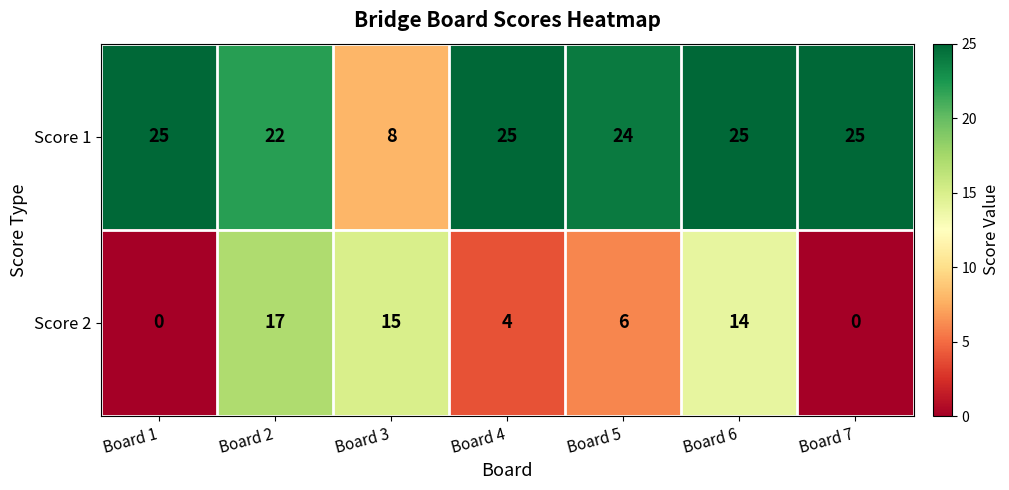

What is the difference between the Score 2 values at Board 7 and Board 3?

15